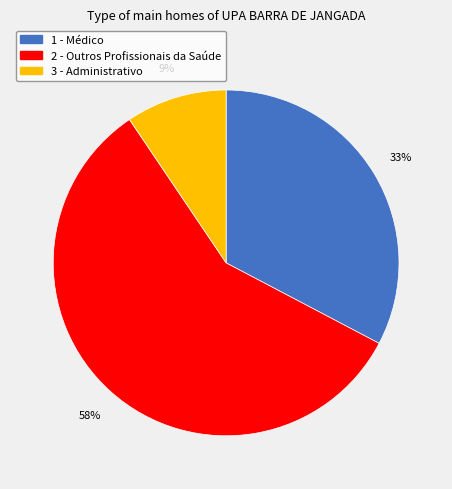

Is there a majority slice in this chart?

Yes